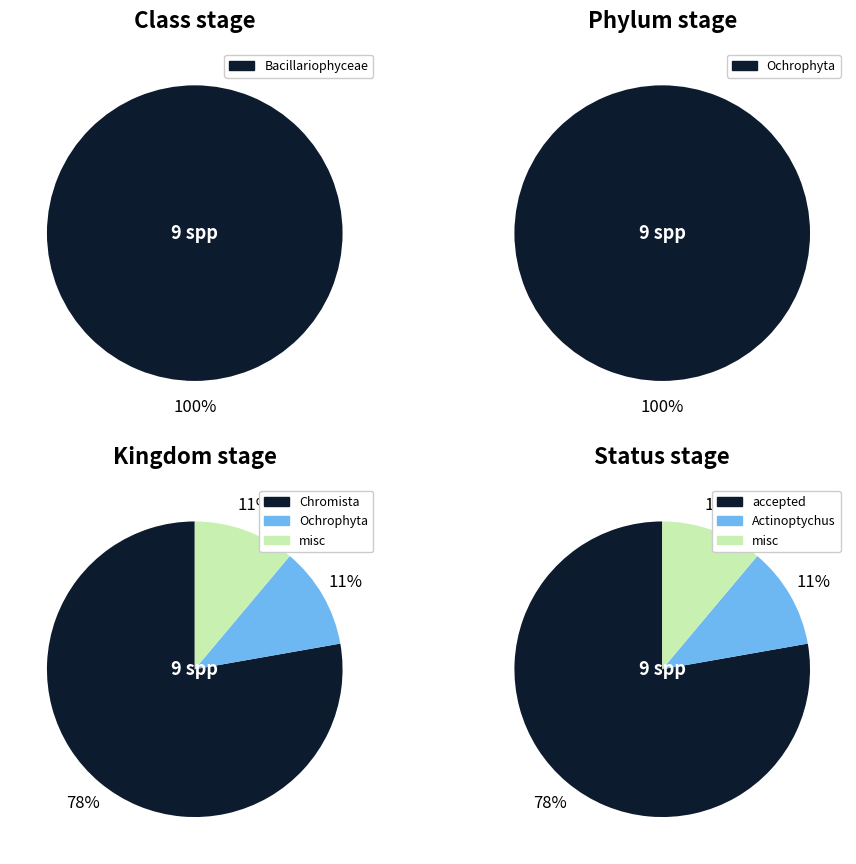

Is it true that Actinoptychus crepido is 11% of the pie?

True